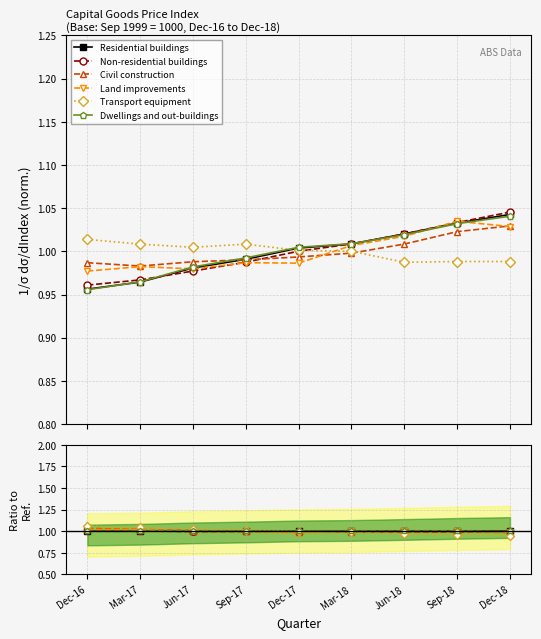

Reading left to right, list all the values displayed in this chart.

Residential buildings: Dec-16=1.0	Mar-17=1.0	Jun-17=1.0	Sep-17=1.0	Dec-17=1.0	Mar-18=1.0	Jun-18=1.0	Sep-18=1.0	Dec-18=1.0
Non-residential buildings: Dec-16=1.0	Mar-17=1.0	Jun-17=1.0	Sep-17=1.0	Dec-17=1.0	Mar-18=1.0	Jun-18=1.0	Sep-18=1.0	Dec-18=1.0
Civil construction: Dec-16=1.0	Mar-17=1.0	Jun-17=1.0	Sep-17=1.0	Dec-17=1.0	Mar-18=1.0	Jun-18=1.0	Sep-18=1.0	Dec-18=1.0
Land improvements: Dec-16=1.0	Mar-17=1.0	Jun-17=1.0	Sep-17=1.0	Dec-17=1.0	Mar-18=1.0	Jun-18=1.0	Sep-18=1.0	Dec-18=1.0
Transport equipment: Dec-16=1.1	Mar-17=1.0	Jun-17=1.0	Sep-17=1.0	Dec-17=1.0	Mar-18=1.0	Jun-18=1.0	Sep-18=1.0	Dec-18=0.9
Dwellings and out-buildings: Dec-16=1.0	Mar-17=1.0	Jun-17=1.0	Sep-17=1.0	Dec-17=1.0	Mar-18=1.0	Jun-18=1.0	Sep-18=1.0	Dec-18=1.0